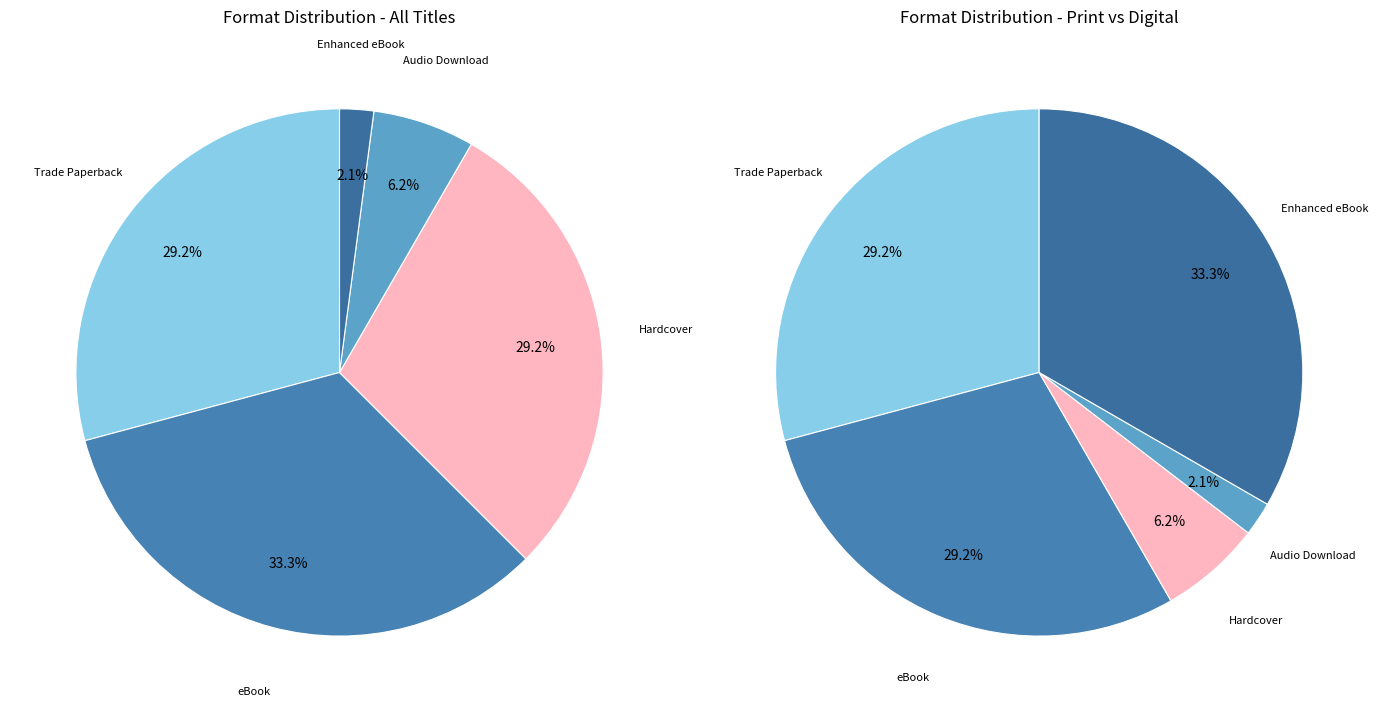

To the nearest percent, what is the combined percentage of eBook and Enhanced eBook?

35%